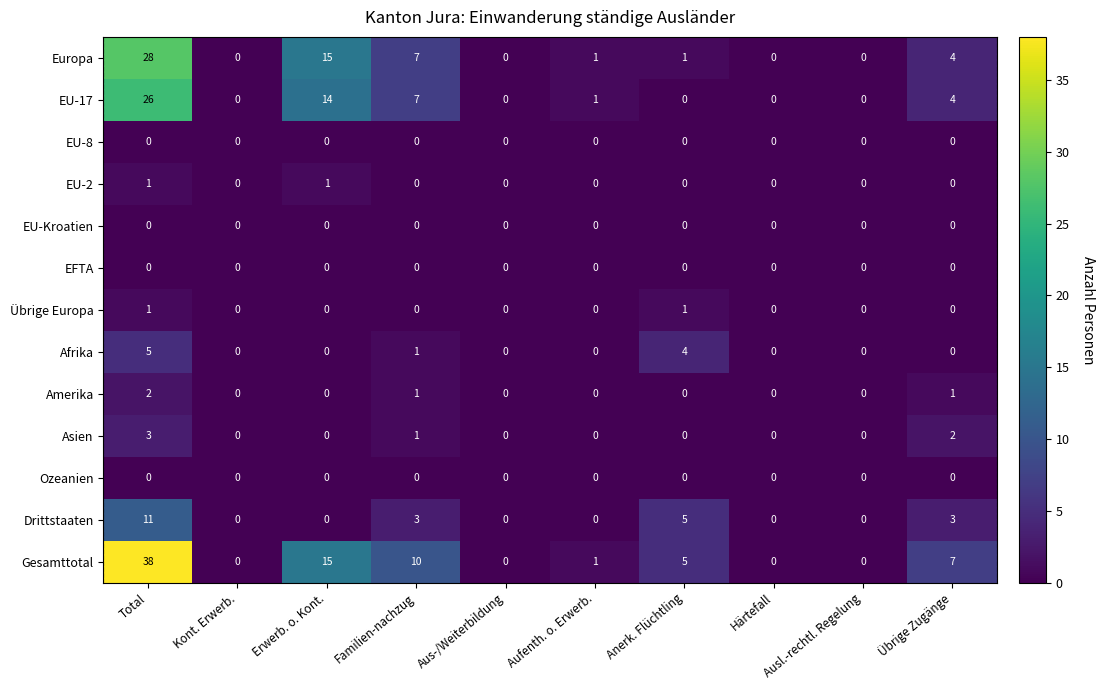

What is the total value across all series at Übrige Zugänge?

21